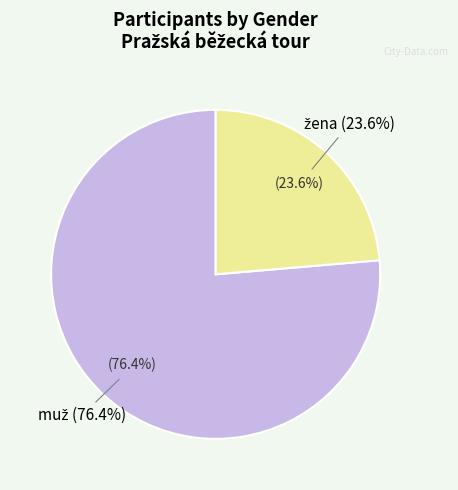

Between muž and žena, which is larger?

muž